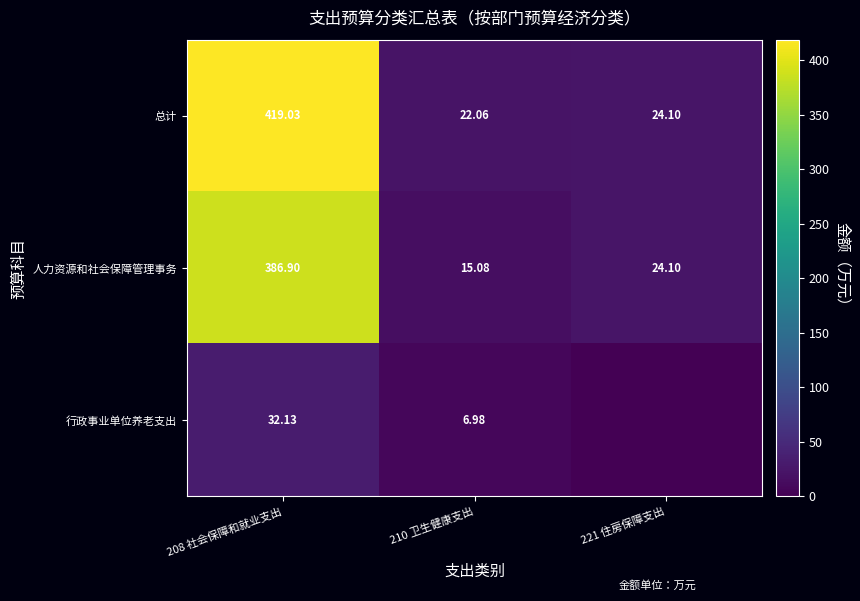

Is the value of 人力资源和社会保障管理事务 at 221 住房保障支出 greater than the value of 行政事业单位养老支出 at 210 卫生健康支出?

Yes